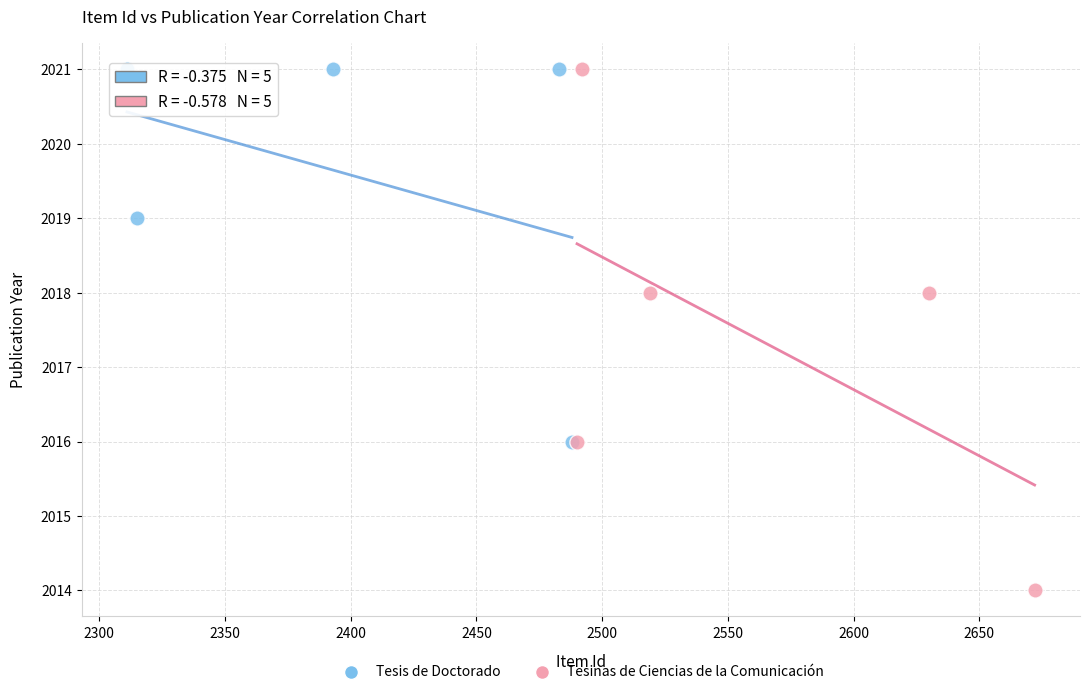

Which series contains the lowest Y value?

Tesinas de Ciencias de la Comunicación